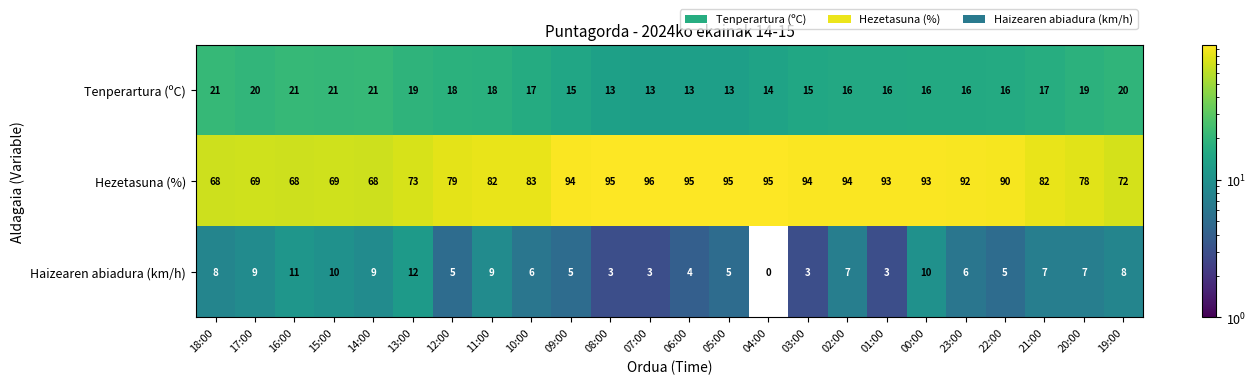

Which label corresponds to the smallest value in the chart?

04:00